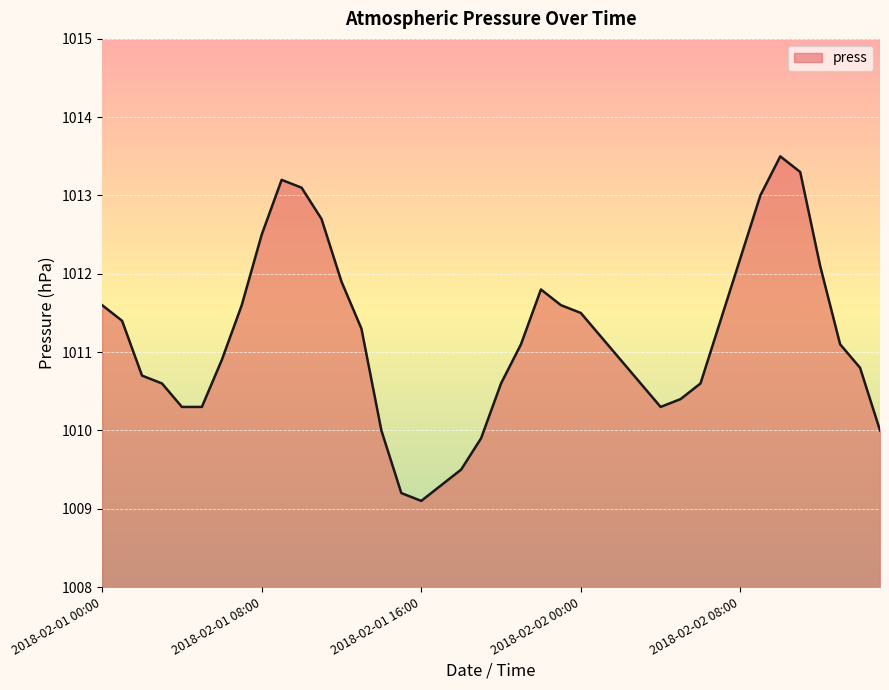

What is the smallest value displayed?

1009.1